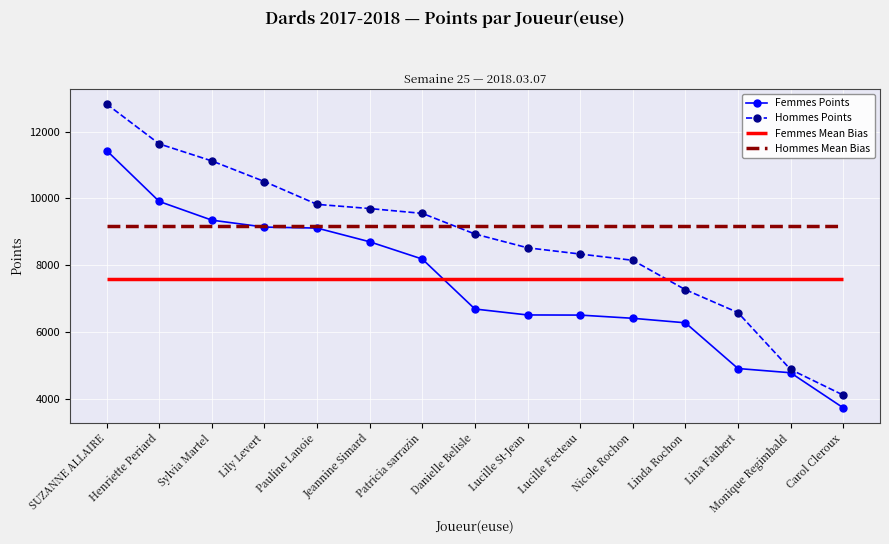

How many data points in Femmes Points are less than 6682?

7